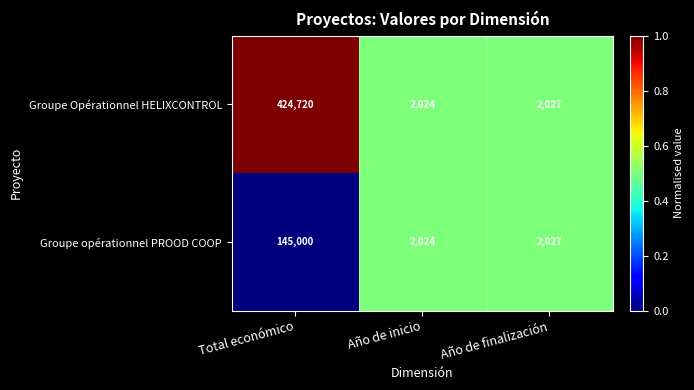

Reading right to left, list all the values displayed in this chart.

Groupe Opérationnel HELIXCONTROL: Año de finalización=2027	Año de inicio=2024	Total económico=424720
Groupe opérationnel PROOD COOP: Año de finalización=2027	Año de inicio=2024	Total económico=145000